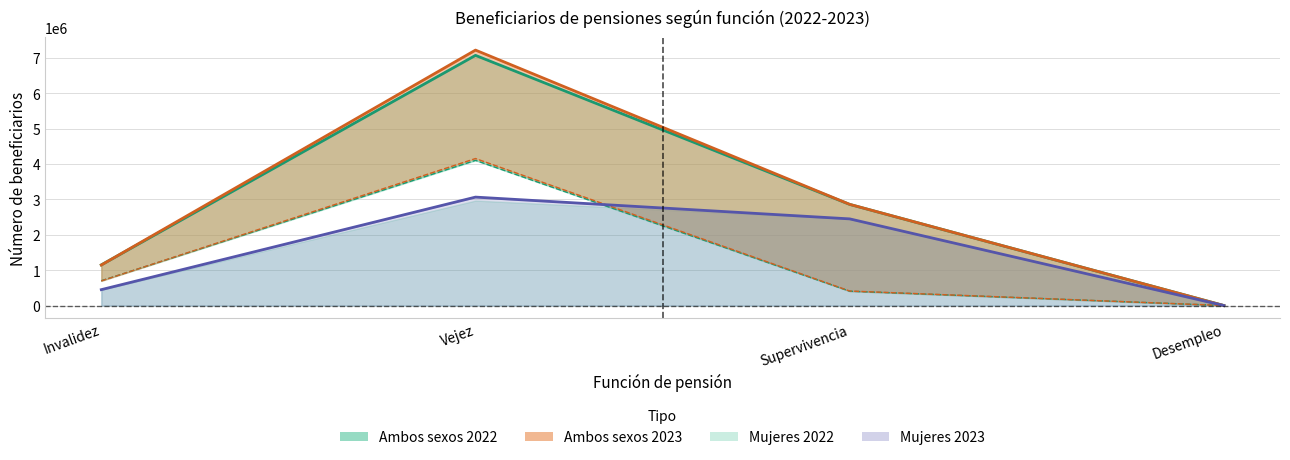

True or false: Varones 2022 has a value of 2483172 at Vejez.

False